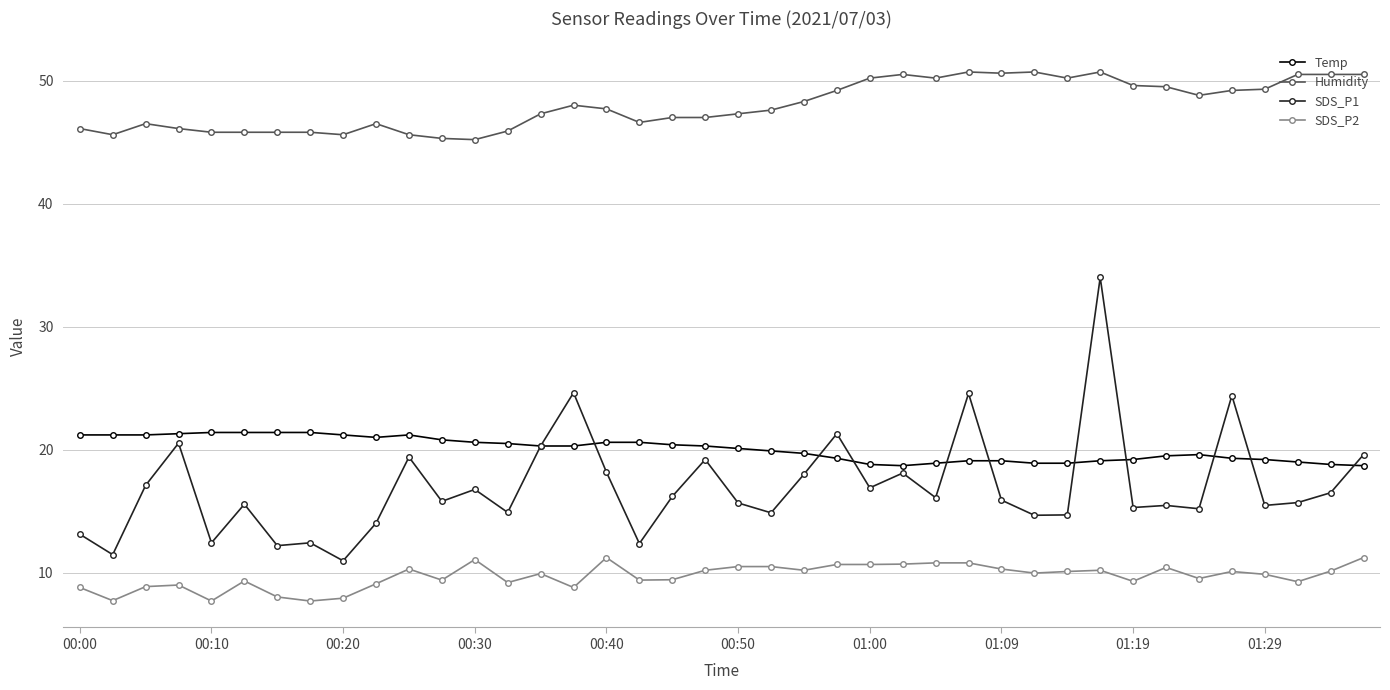

True or false: Humidity and Temp intersect in this chart.

False